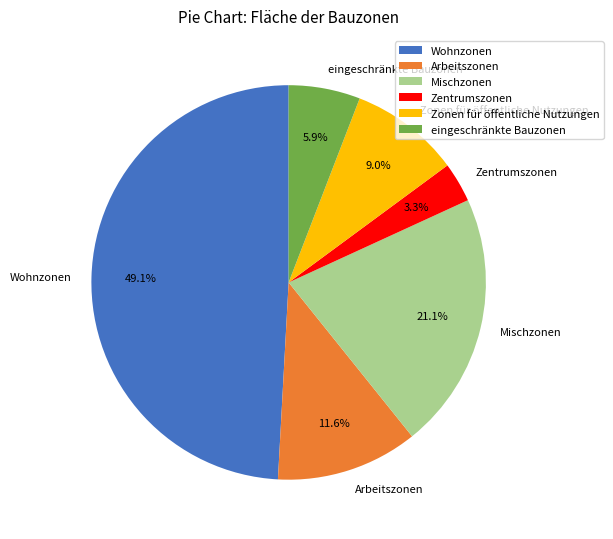

To the nearest percent, what is the average slice percentage?

17%